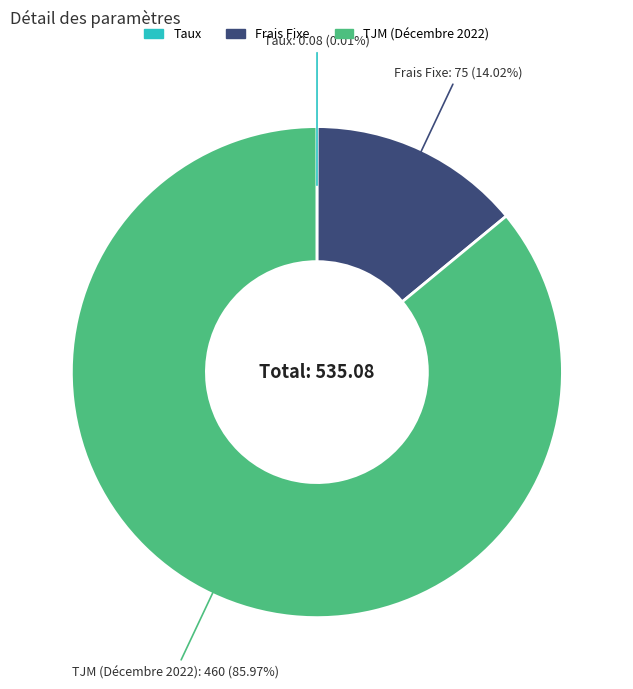

Which slice represents more than half of the pie?

TJM (Décembre 2022)